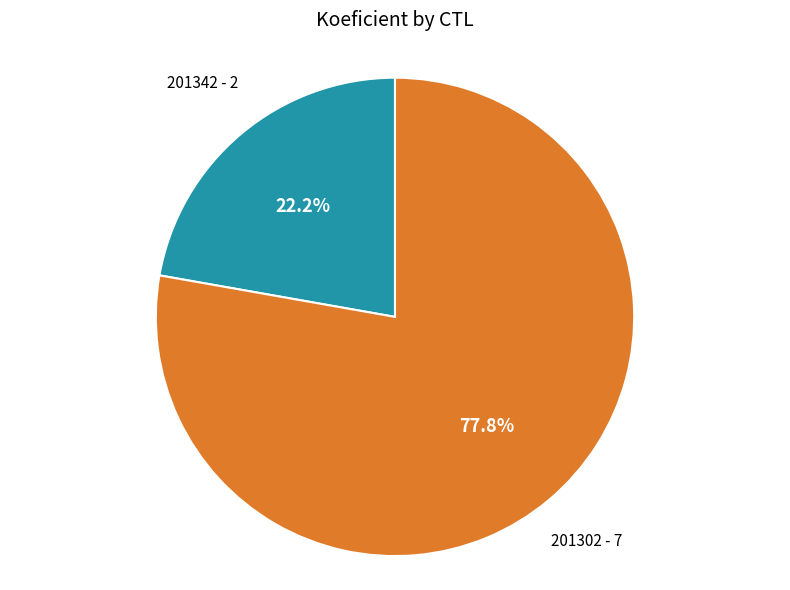

Which slice is the smallest?

201342